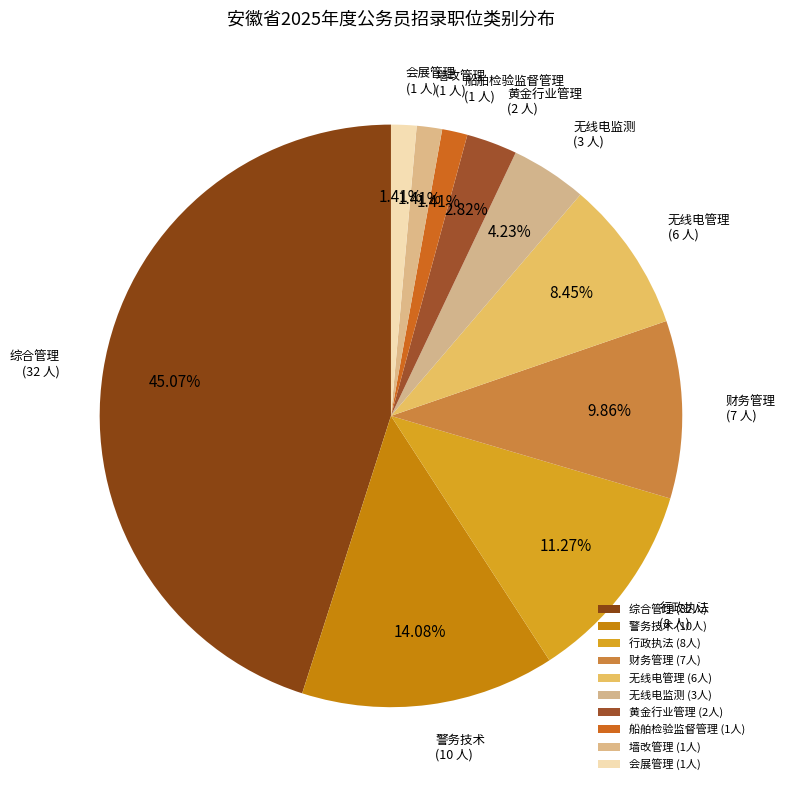

What is the ratio of the value at 财务管理 to the value at 船舶检验监督管理?

7.0